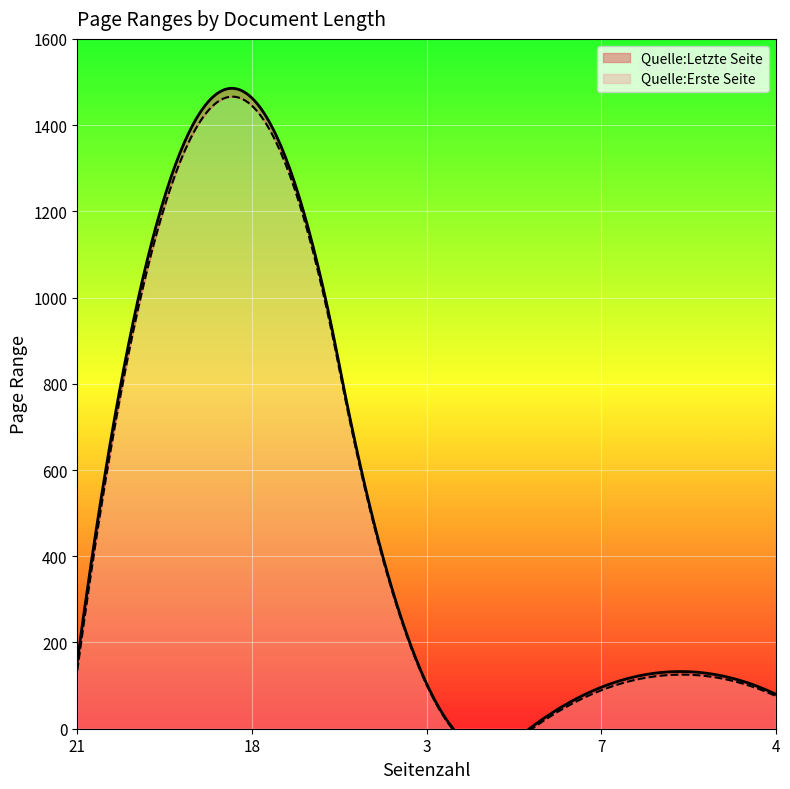

Reading right to left, extract all data points from this chart.

Quelle:Erste Seite: 4=76	7=89	3=102	18=1445	21=135
Quelle:Letzte Seite: 4=80	7=96	3=105	18=1463	21=156